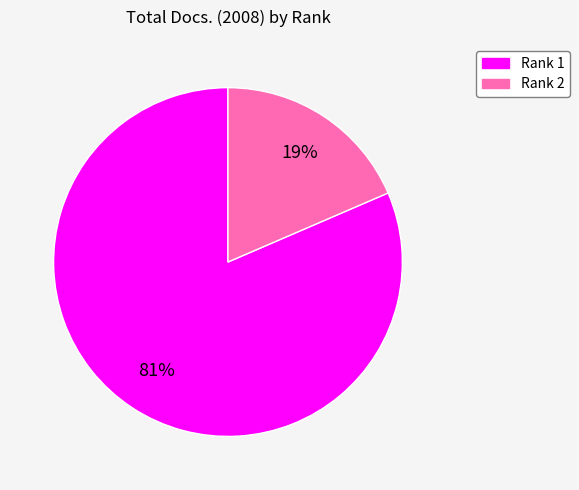

The Rank 1 slice represents 67% of the pie. True or false?

False